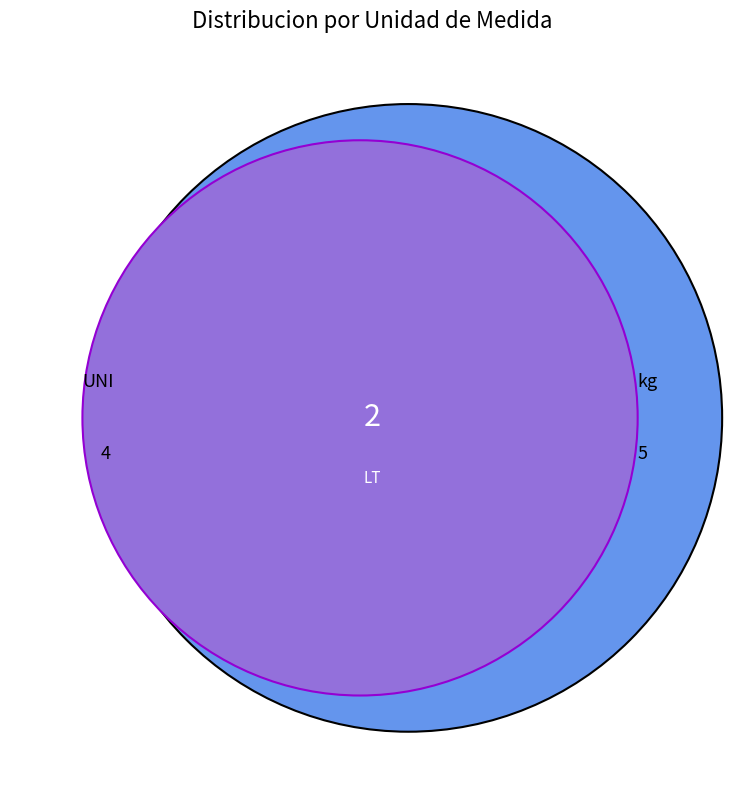

Does UNI_total represent more than half of the total?

No